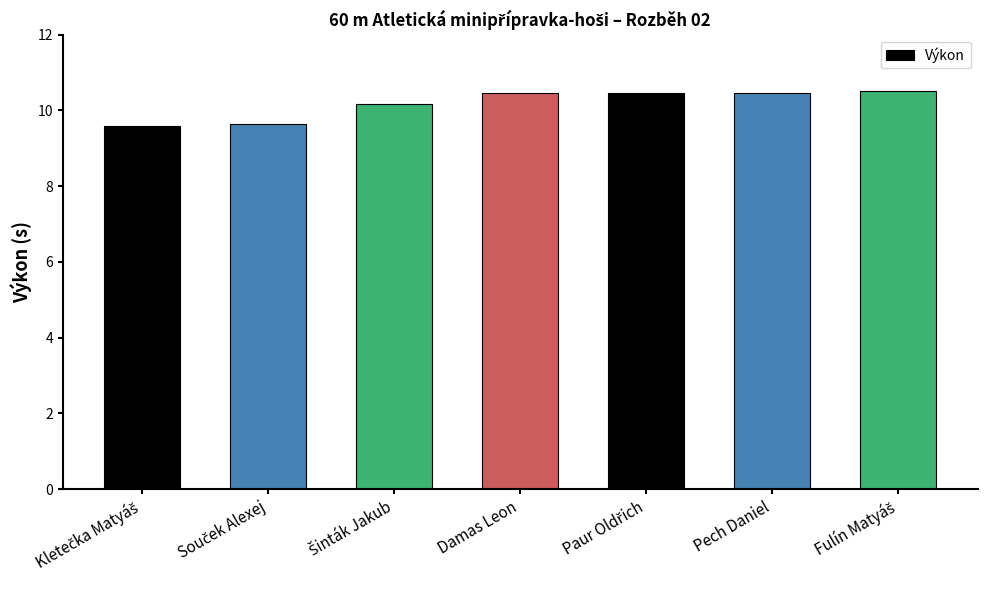

True or false: the data shows 18.0 at Damas Leon.

False